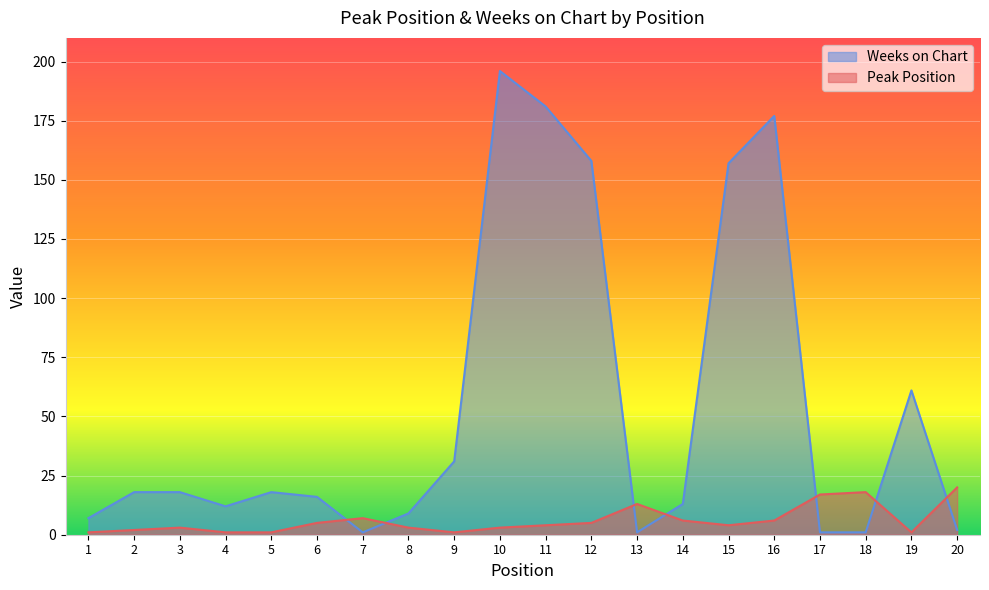

True or false: Peak Position has more than 0 interior local peaks.

True